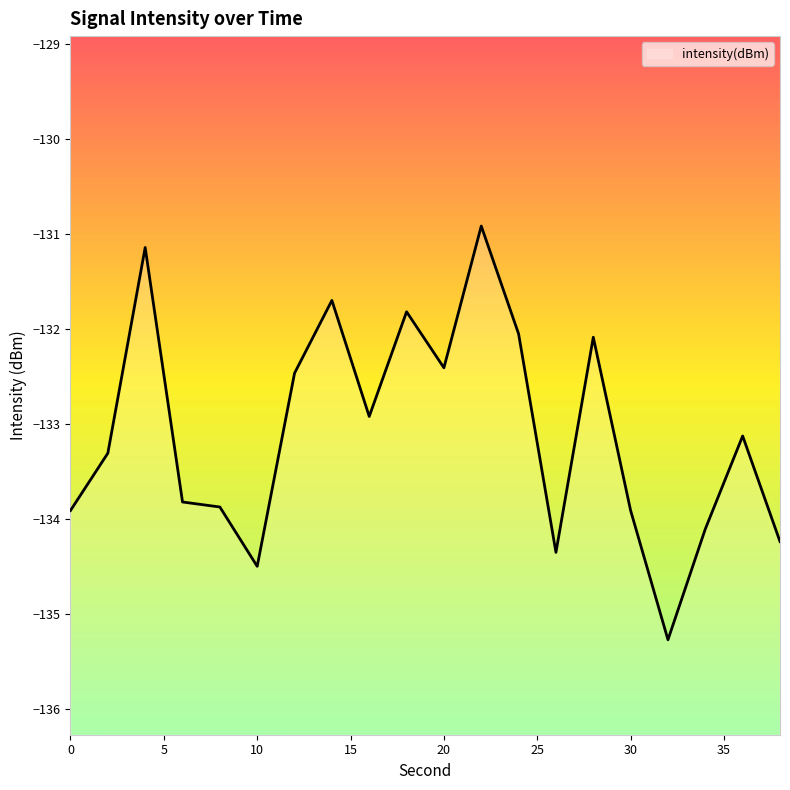

Reading left to right, transcribe all the data shown in this chart.

-133.9	-133.3	-131.1	-133.8	-133.9	-134.5	-132.5	-131.7	-132.9	-131.8	-132.4	-130.9	-132.1	-134.4	-132.1	-133.9	-135.3	-134.1	-133.1	-134.2